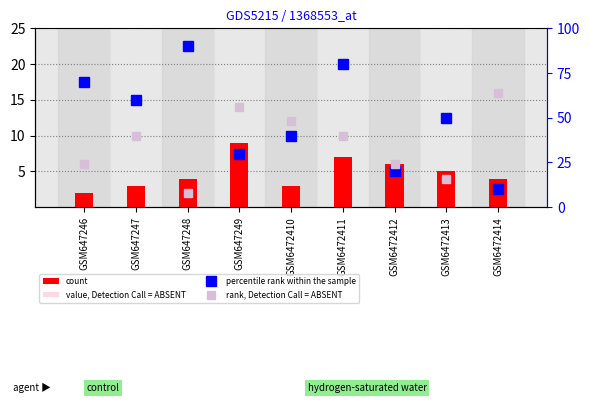

At how many categories does at least one series exceed 75?

2